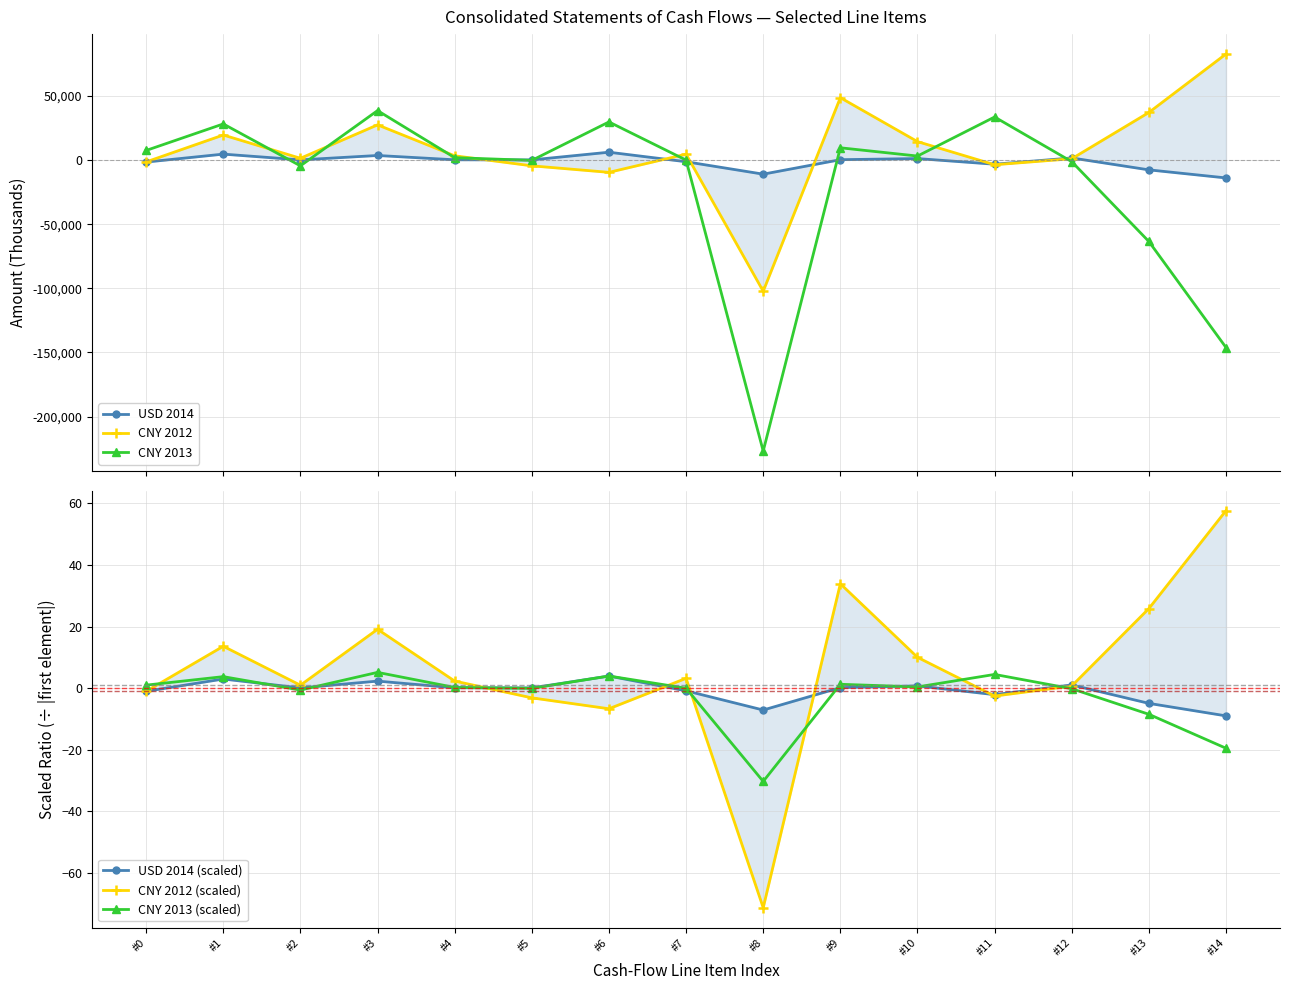

What is the spread (max minus min) of values at #5?

4635.0